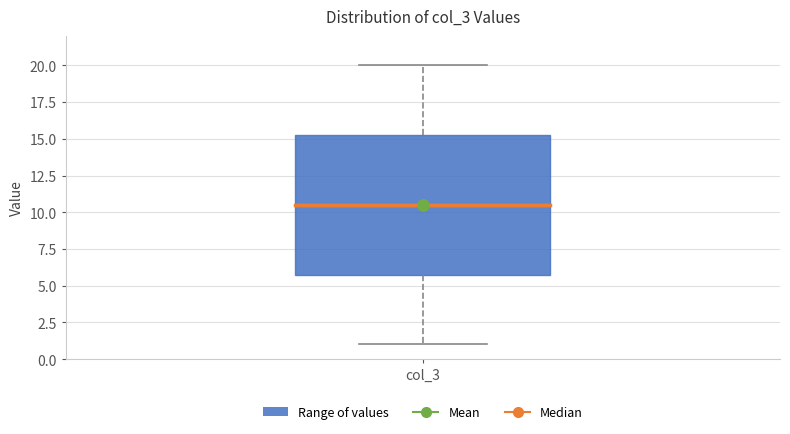

Transcribe this box plot: give where the median line is, the range the box spans, and where the two whiskers end, as read against the y-axis. The values are not printed on the chart, so give them approximately, as read against the axis.

median 10.5, box 6.0 to 15.5, whiskers 1.0 to 20.0